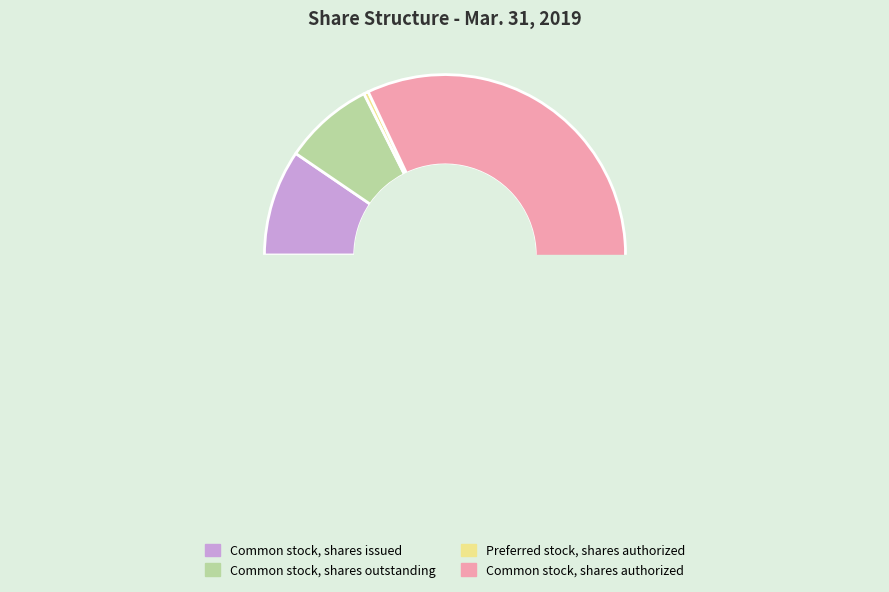

To the nearest percent, what is the average slice percentage?

25%